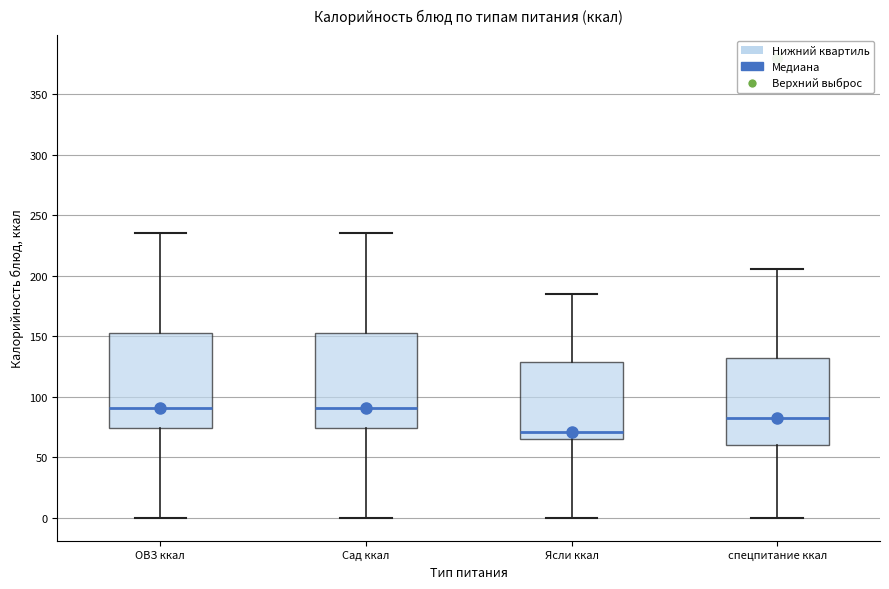

Reading left to right, read every box against the y-axis: the position of its median line, the range the box covers, and the ends of its whiskers. The values are not printed on the chart, so give them approximately, as read against the axis.

ОВЗ ккал: median 90, box 75 to 155, whiskers 0 to 235
Сад ккал: median 90, box 75 to 155, whiskers 0 to 235
Ясли ккал: median 70, box 65 to 130, whiskers 0 to 185
спецпитание ккал: median 80, box 60 to 130, whiskers 0 to 205